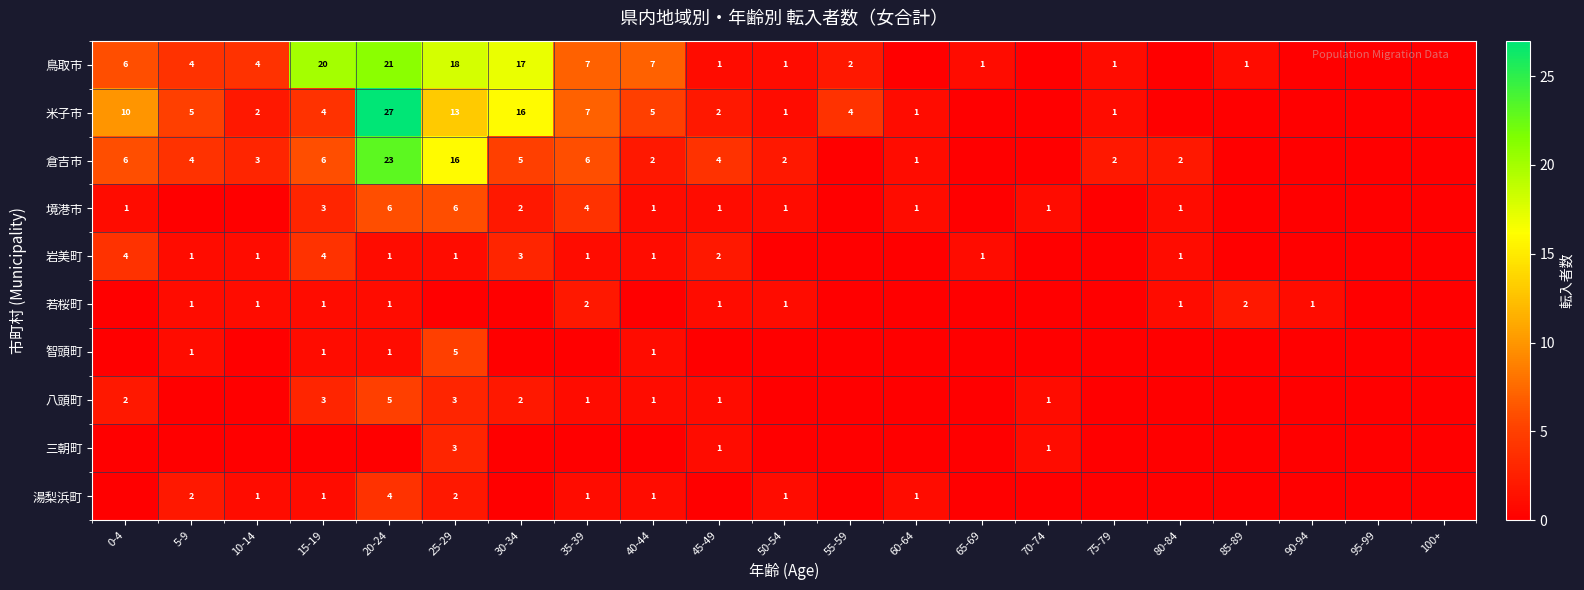

Count the number of categories in the chart.

21